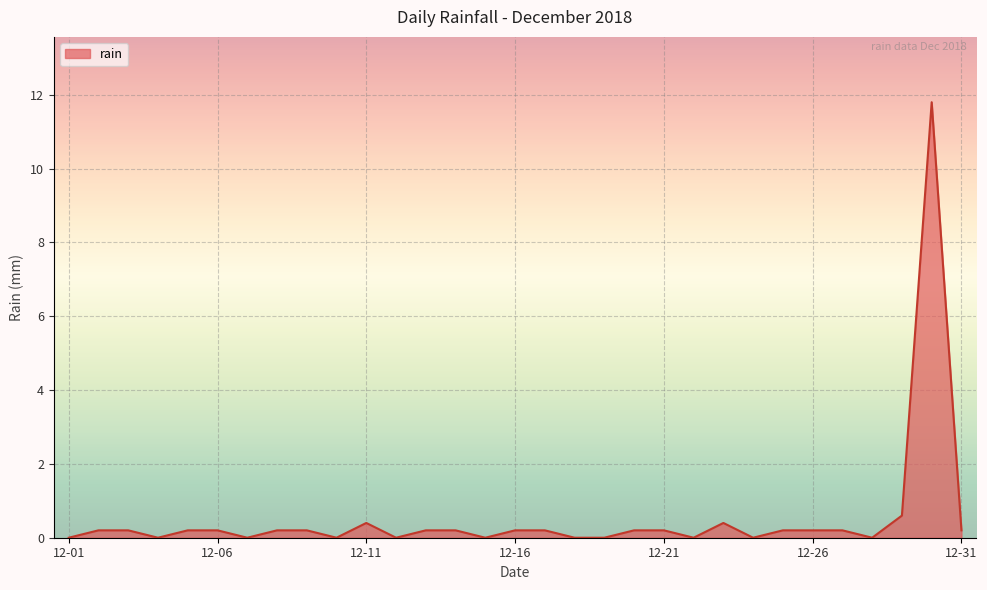

What is the maximum value shown in the chart?

11.8